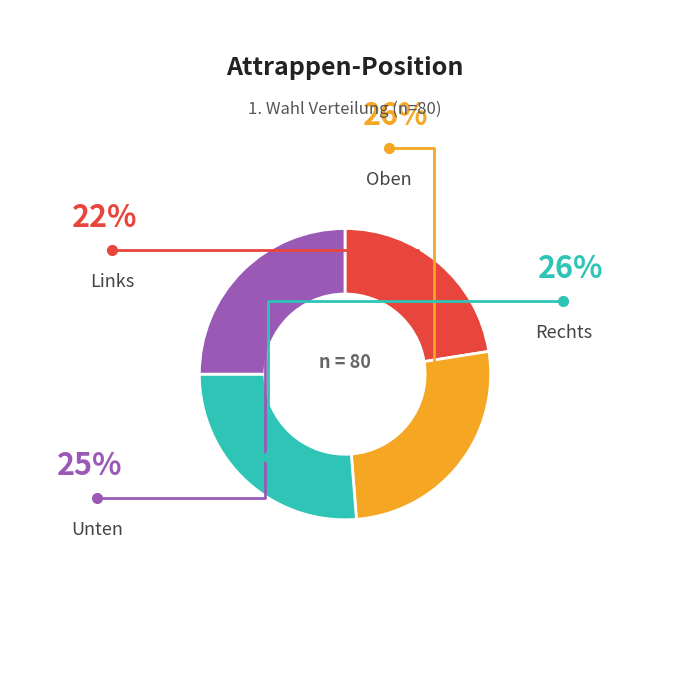

Does any single category account for the majority?

No